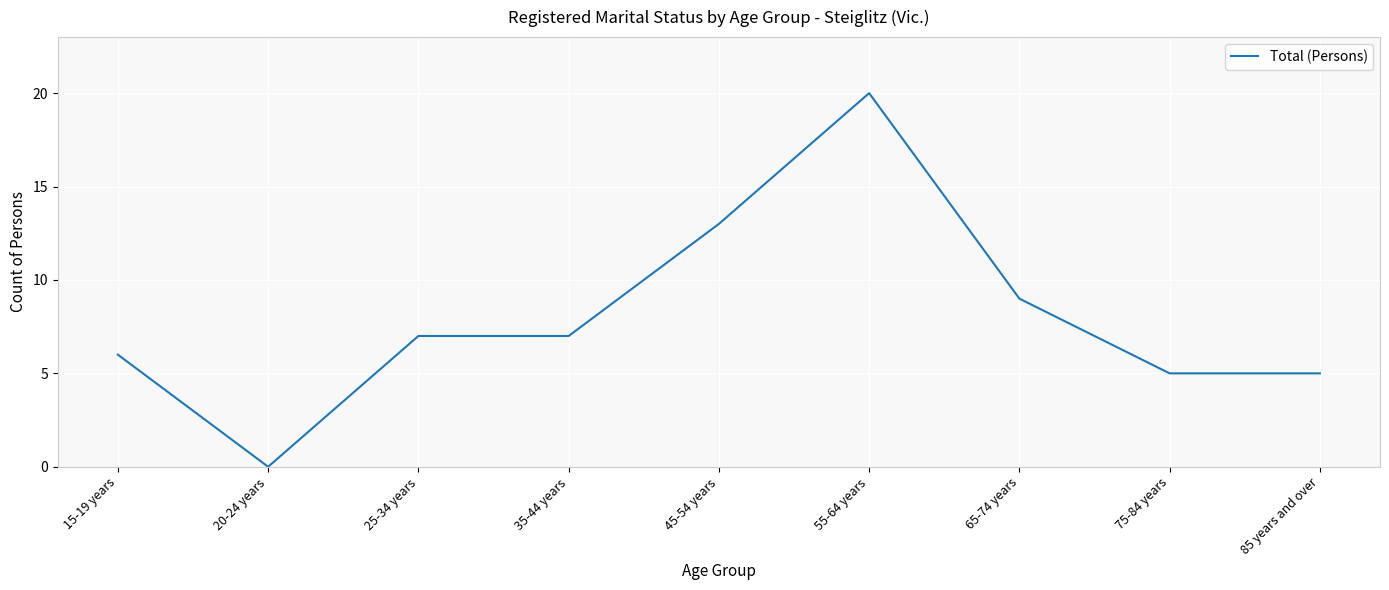

Does the chart display data point markers on the line(s)?

No